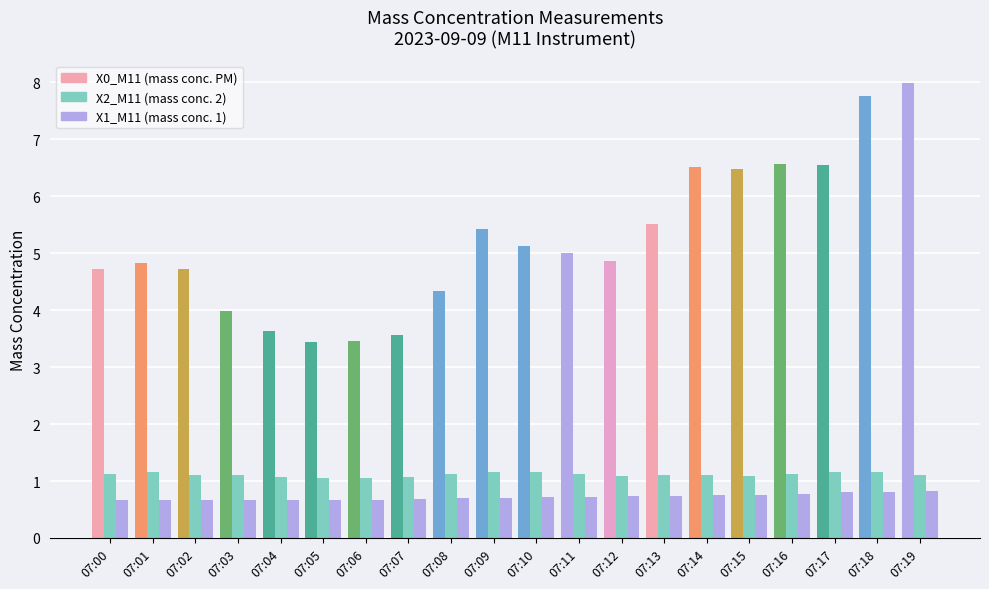

What value does the X0_M11 (mass conc. PM) series have at 07:03?

4.0